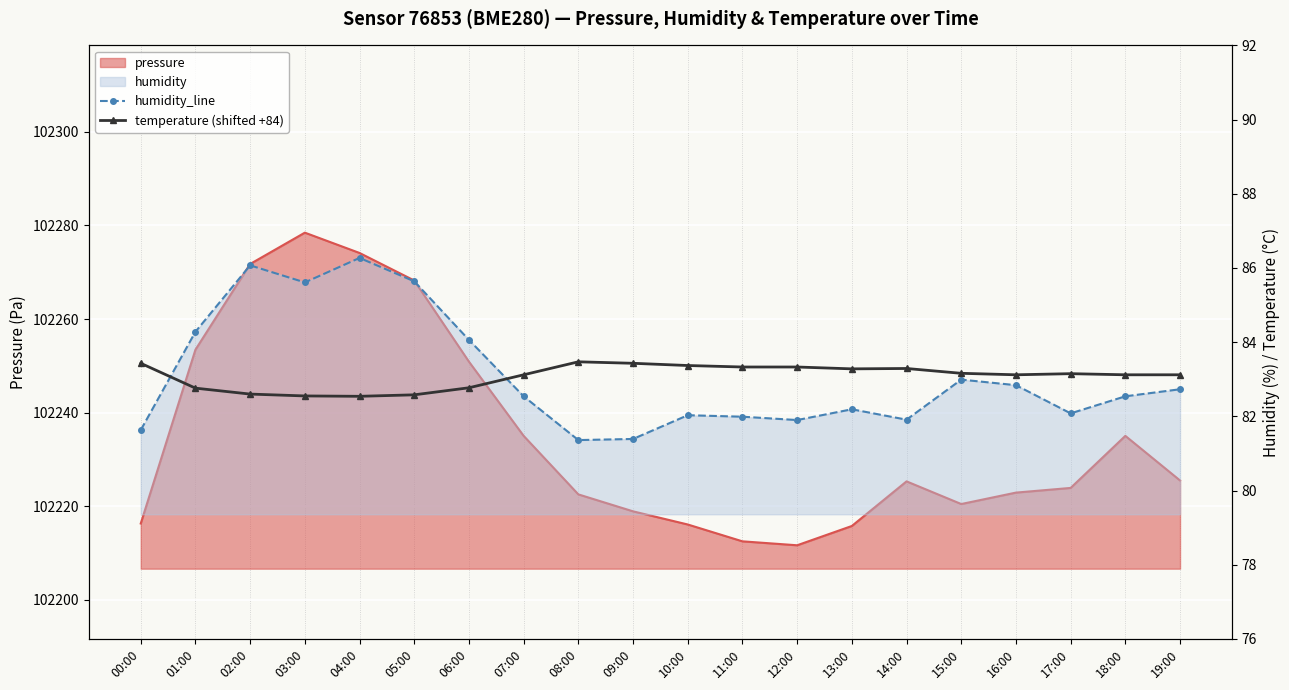

What is the total value across all series at 18:00?

165.7